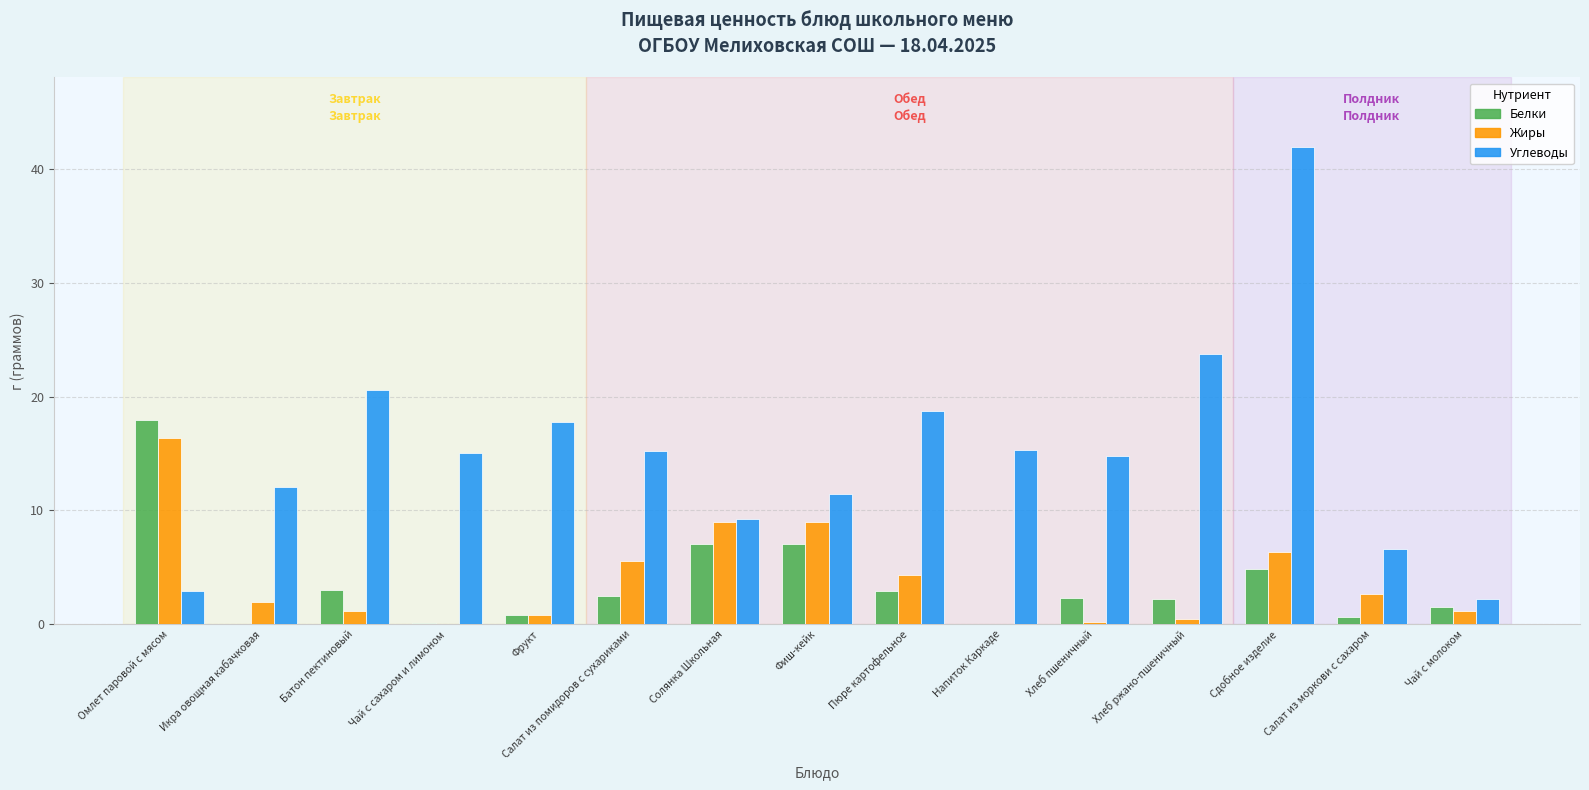

Is the value of Белки at Салат из моркови с сахаром greater than the value of Углеводы at Сдобное изделие?

No